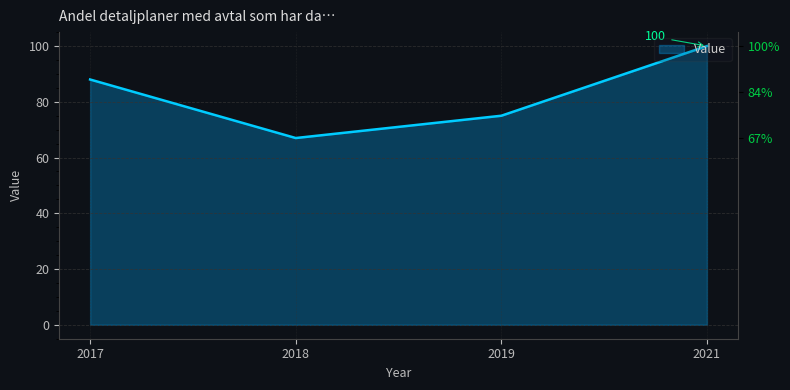

Is it true that the value at 2021 is 100?

True